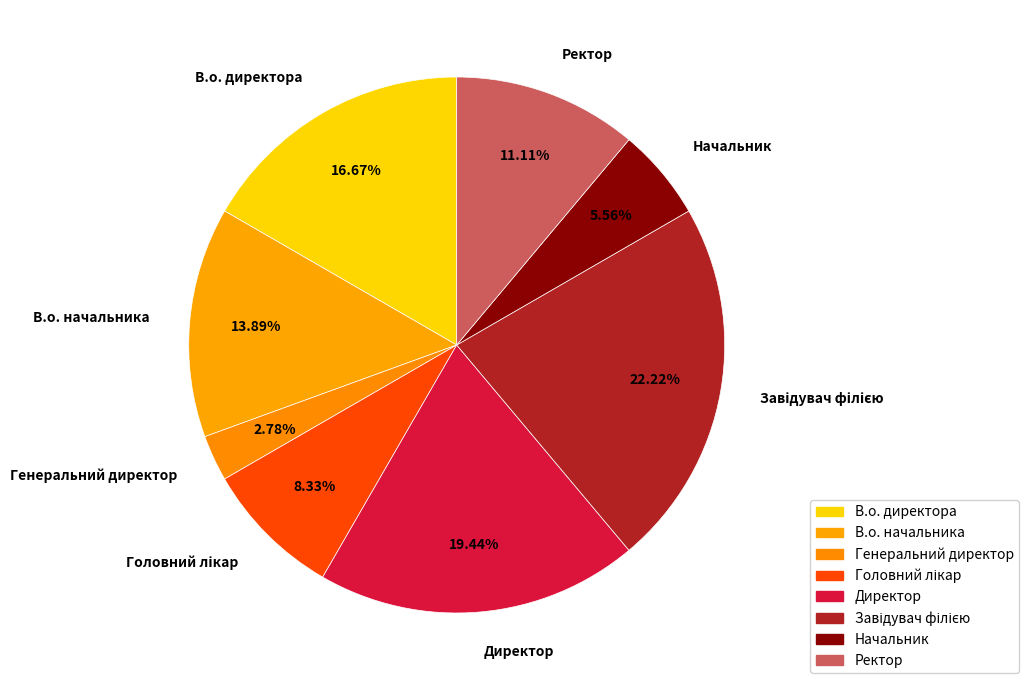

To the nearest percent, what is the combined percentage of Генеральний директор and Директор?

22%